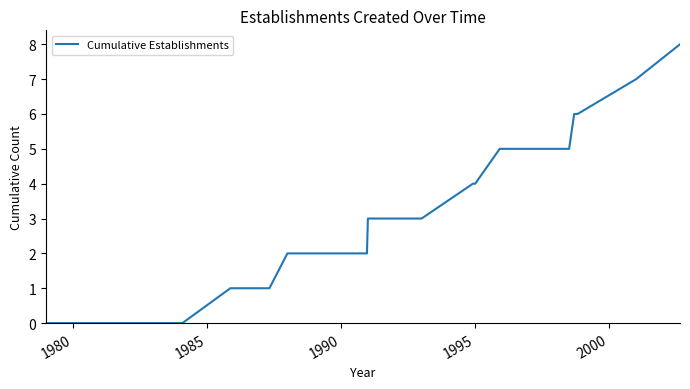

What is the greatest value displayed?

8